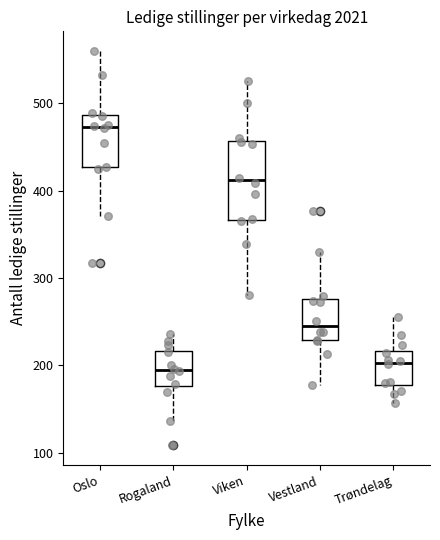

Where does the lower whisker of the box for Vestland end on the y-axis? The values are not printed on the chart, so give them approximately, as read against the axis.

180